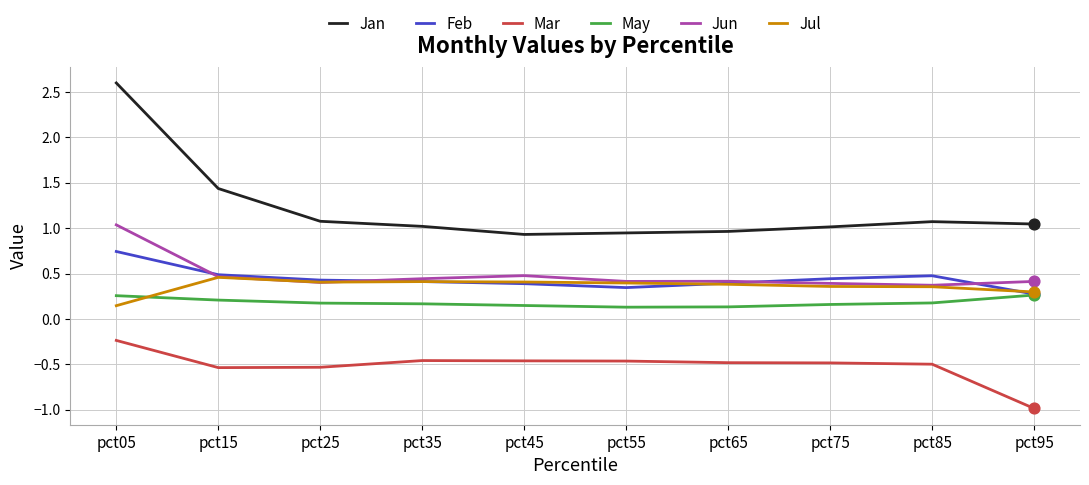

Which series has the largest range (max minus min)?

Jan